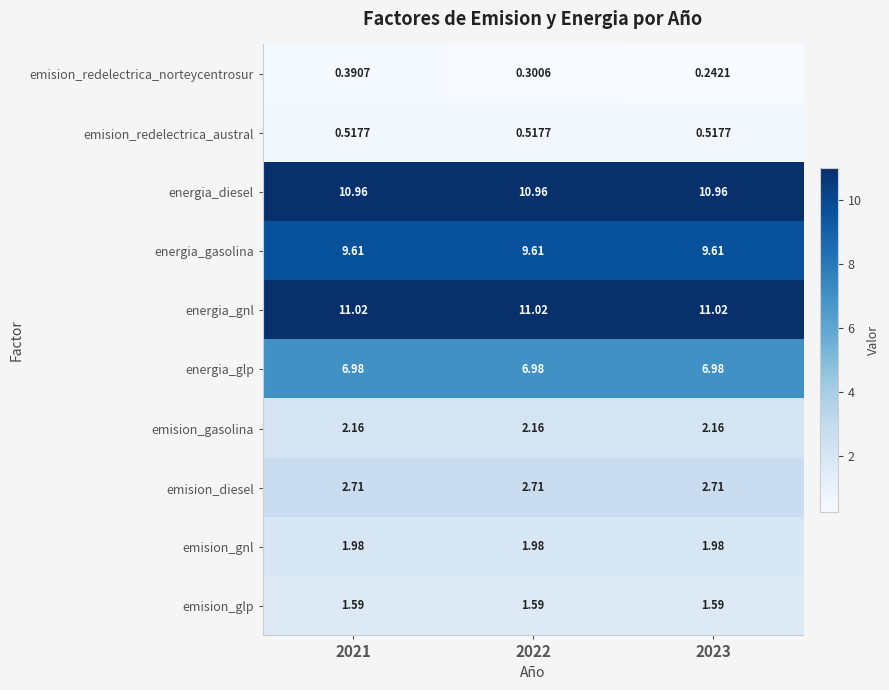

Is the value of emision_redelectrica_austral at 2022 greater than the value of energia_gasolina at 2022?

No